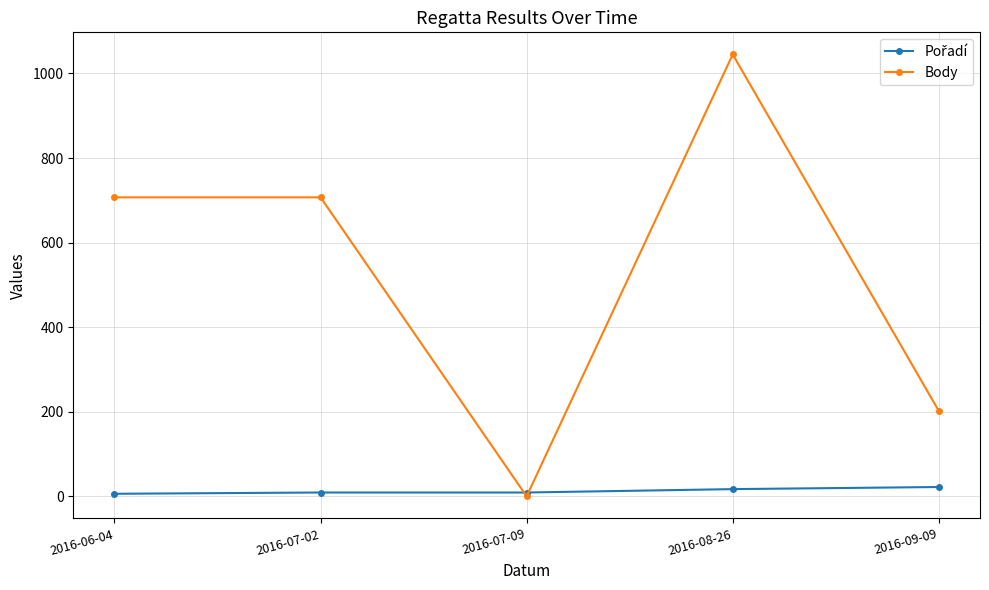

At which category is the sum across all series the highest?

2016-08-26